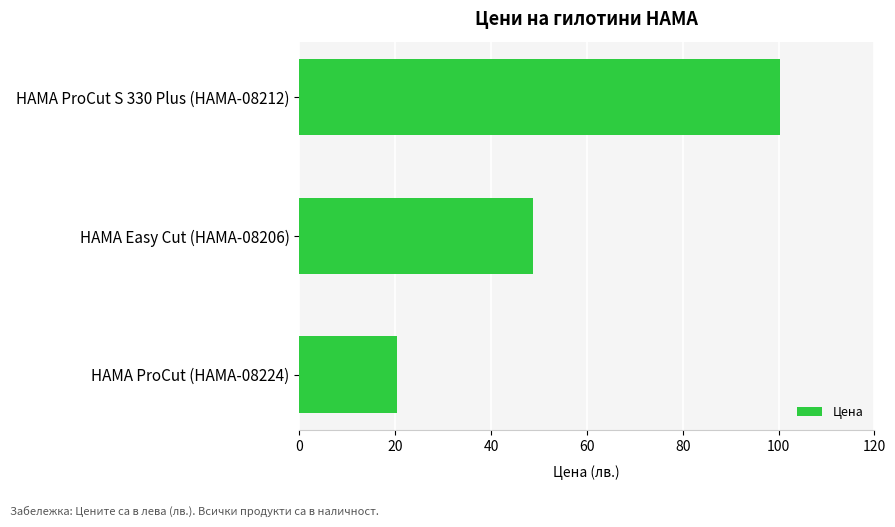

What is the greatest value displayed?

100.3